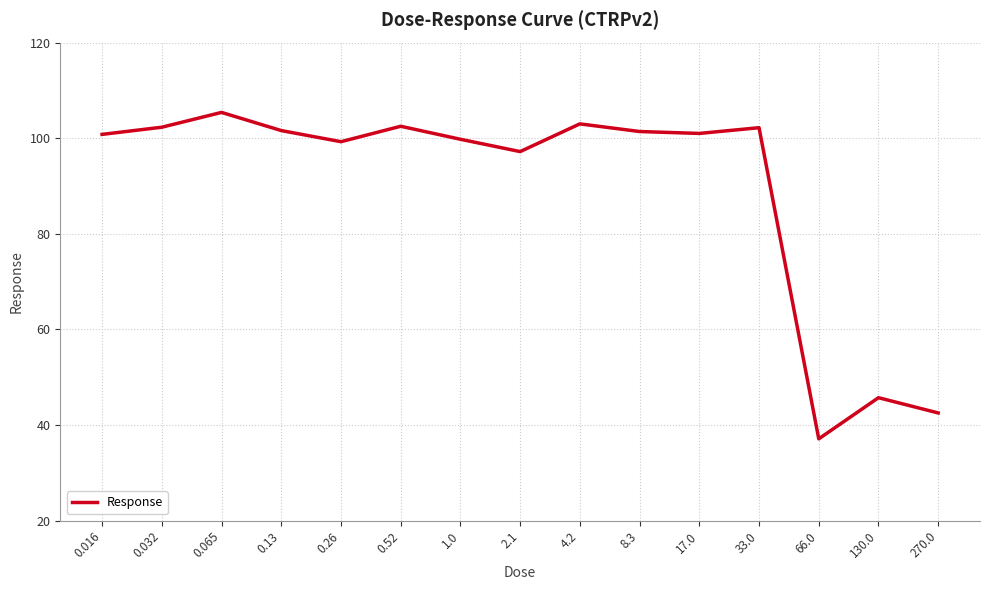

How many interior local peaks (higher than both neighbors) does the data have?

5